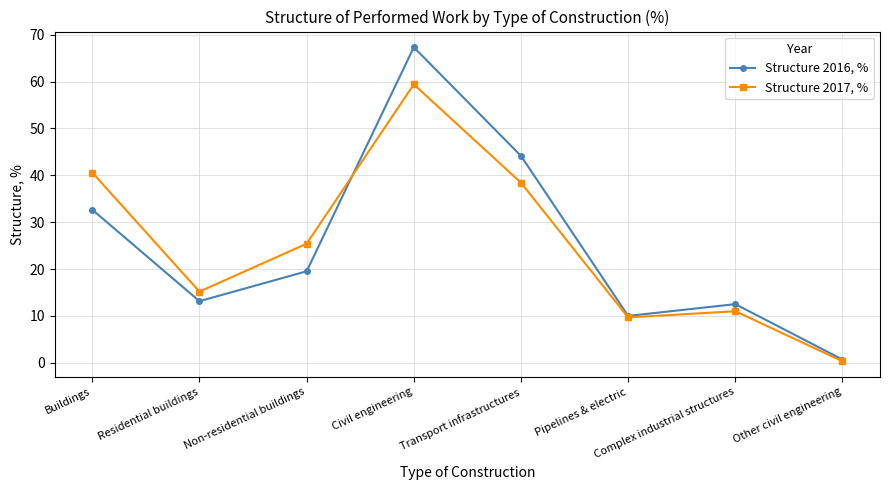

How many lines are shown in the chart?

2